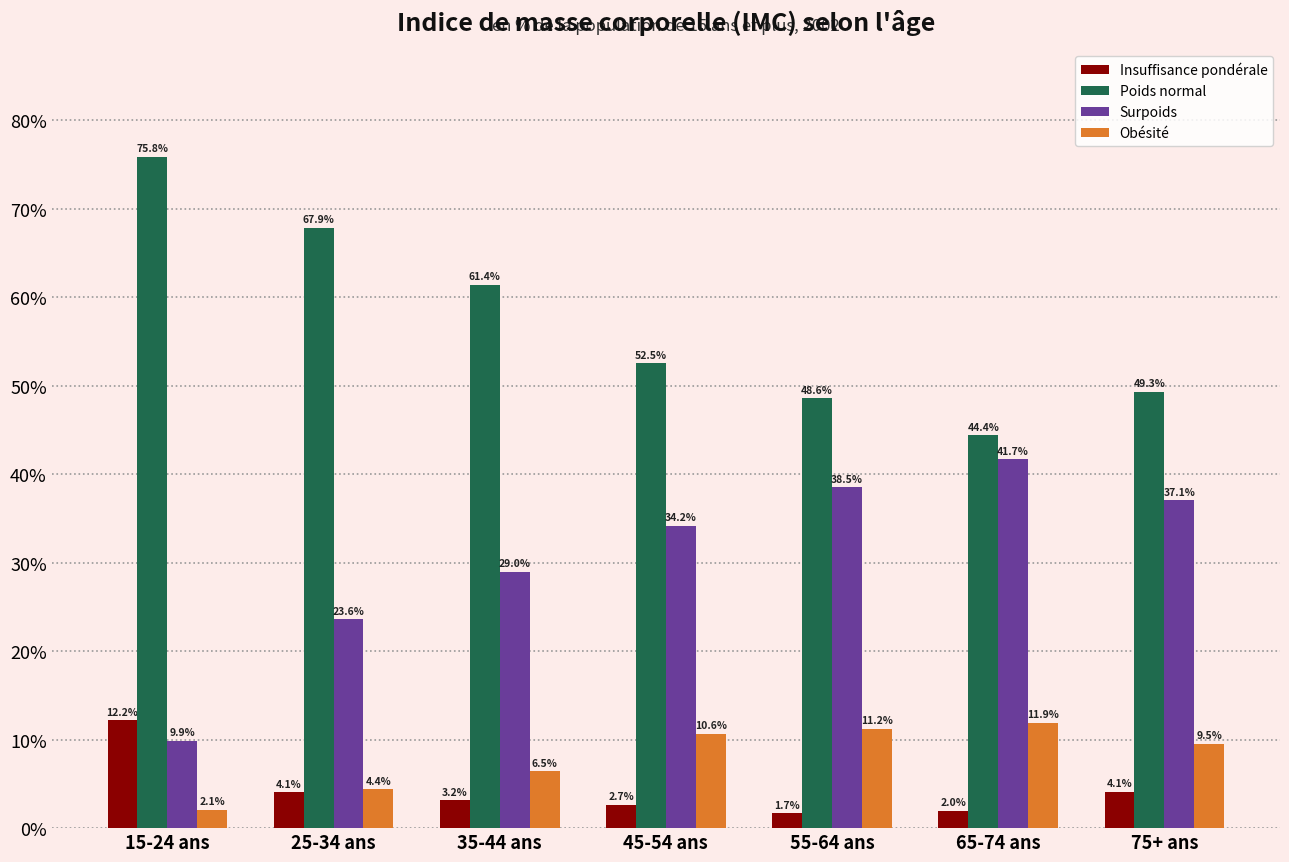

What is the approximate value of Poids normal at 25-34 ans?

67.9